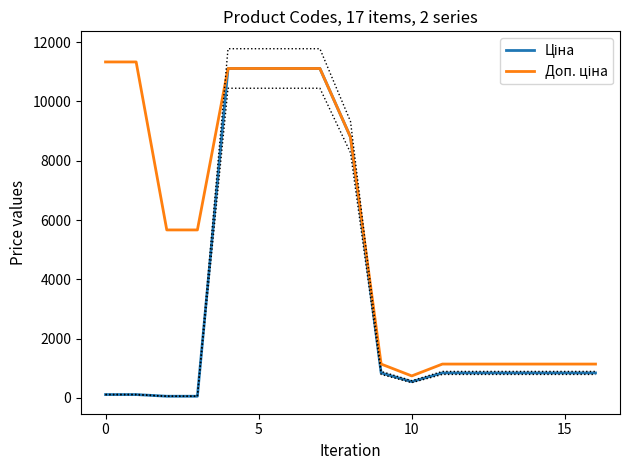

What is the label of the 8th point from the right?

9